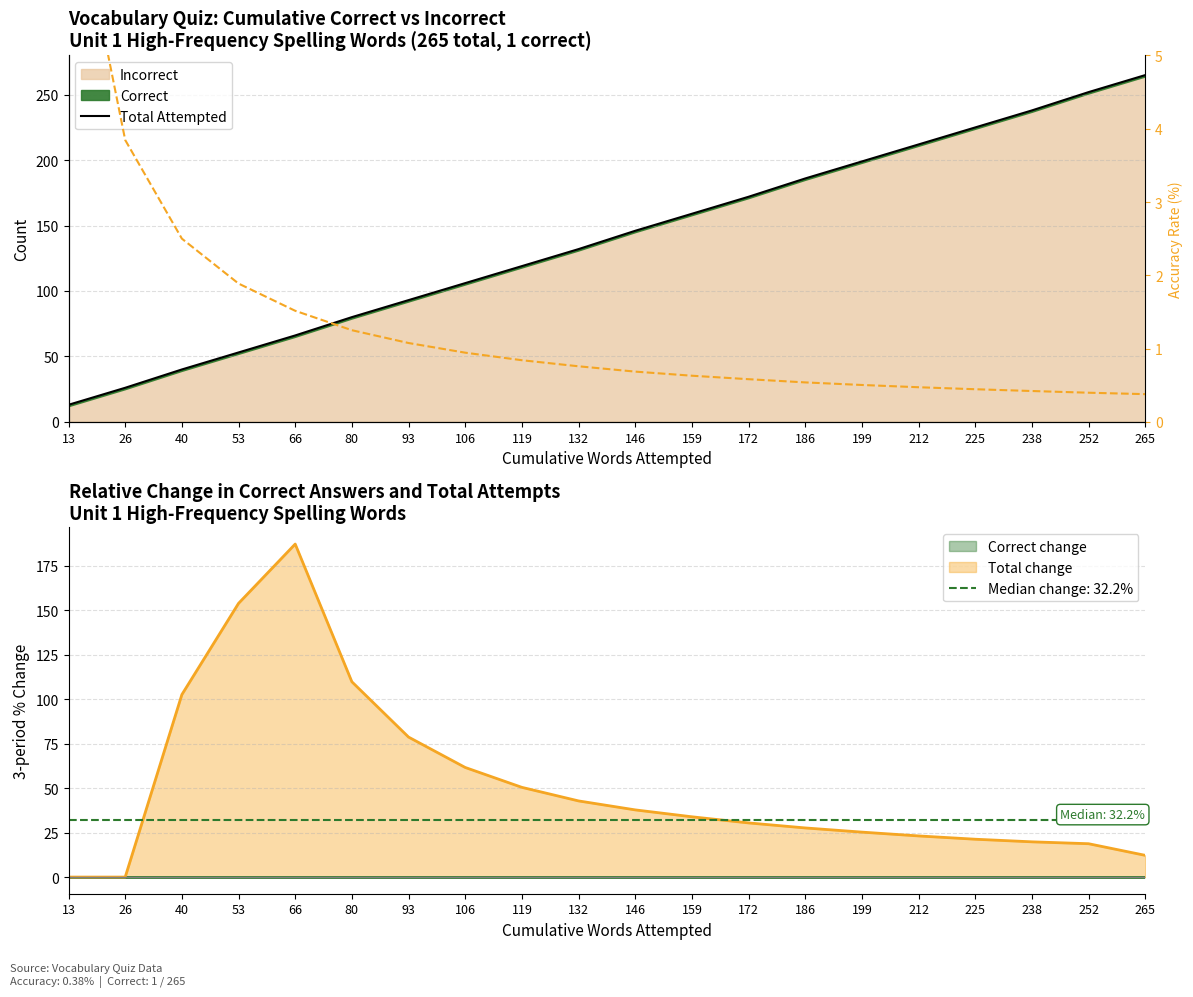

True or false: Total Attempted and Accuracy % intersect in this chart.

False